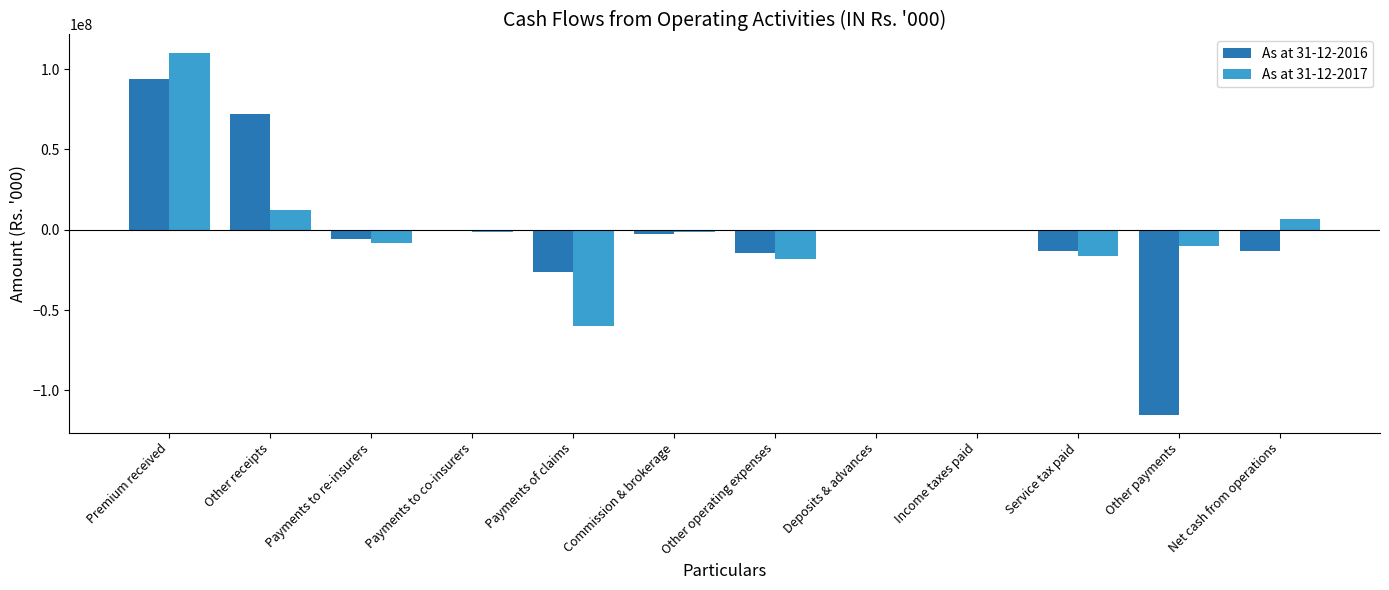

Which label corresponds to the largest value in the chart?

Premium received